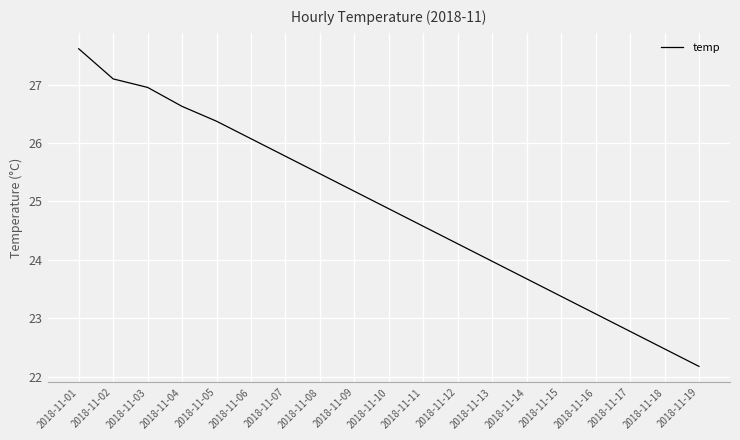

What is the approximate value at 2018-11-17?

22.8